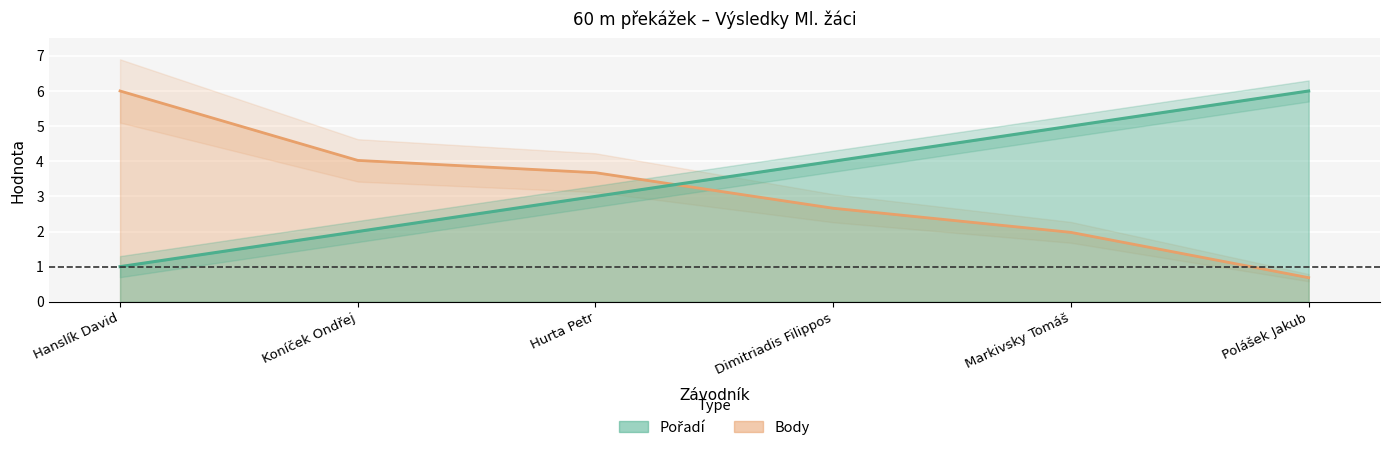

Which series has the widest spread of values?

Body